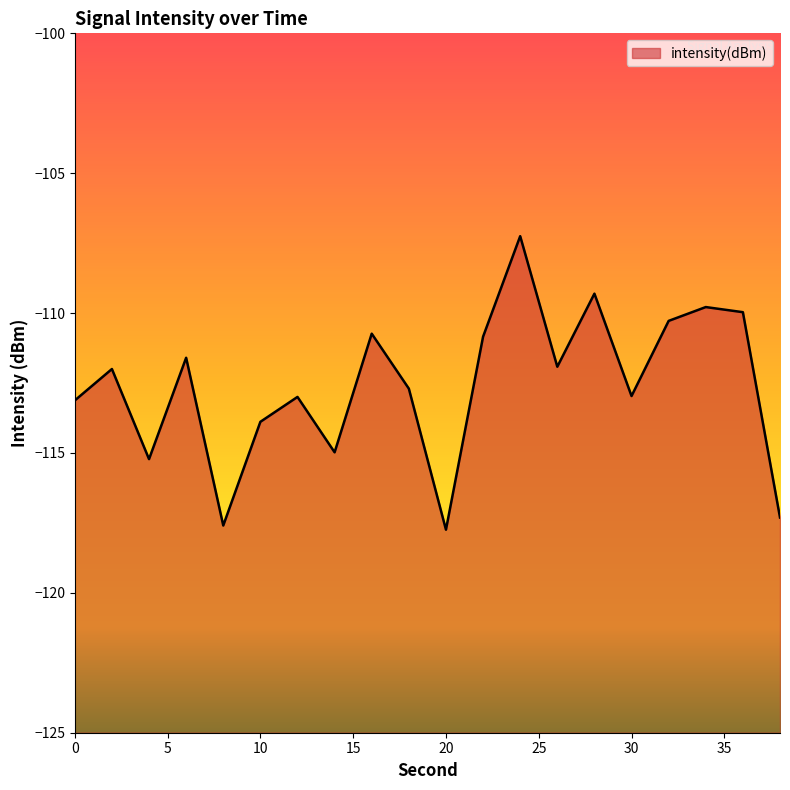

What is the value of the 15th point from the left?

-109.3